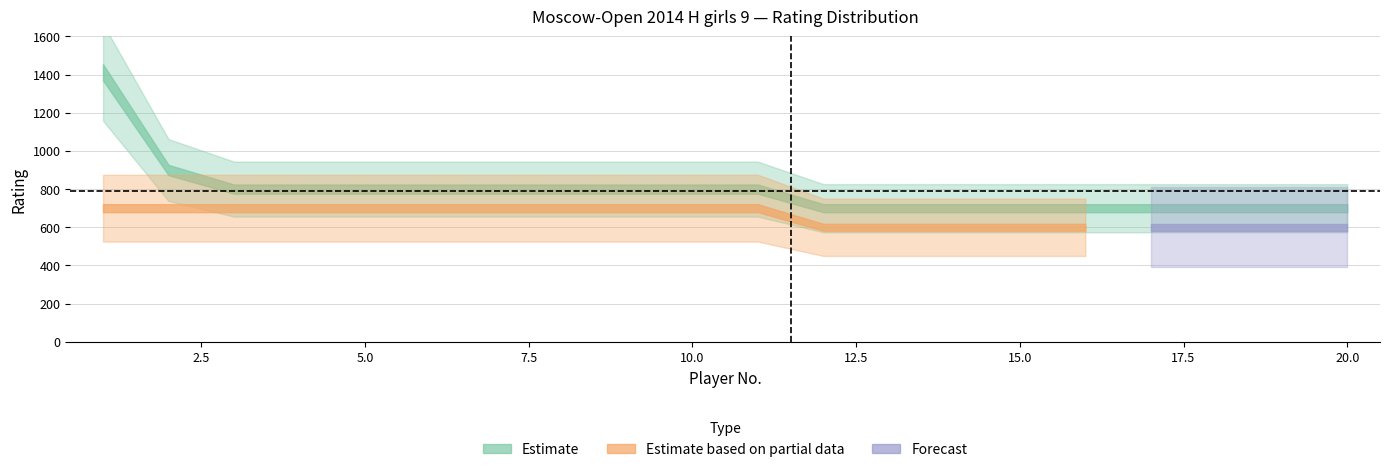

Reading right to left, extract all data points from this chart.

Estimate: 700	700	700	700	700	700	700	700	700	800	800	800	800	800	800	800	800	800	900	1412
Estimate based on partial data: 0	0	0	0	600	600	600	600	600	700	700	700	700	700	700	700	700	700	700	700
Forecast: 600	600	600	600	0	0	0	0	0	0	0	0	0	0	0	0	0	0	0	0